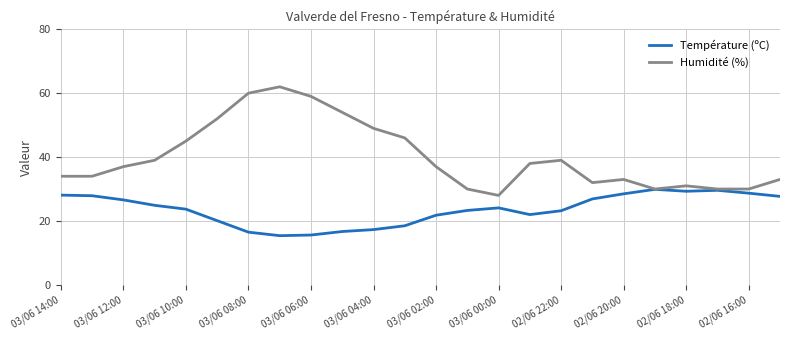

Does the chart display data point markers on the line(s)?

No